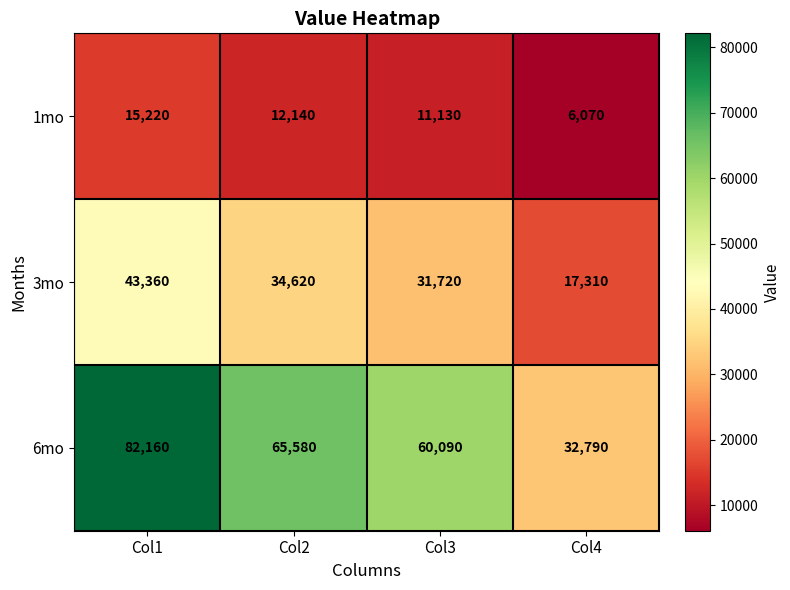

Which label corresponds to the largest value in the chart?

Col1